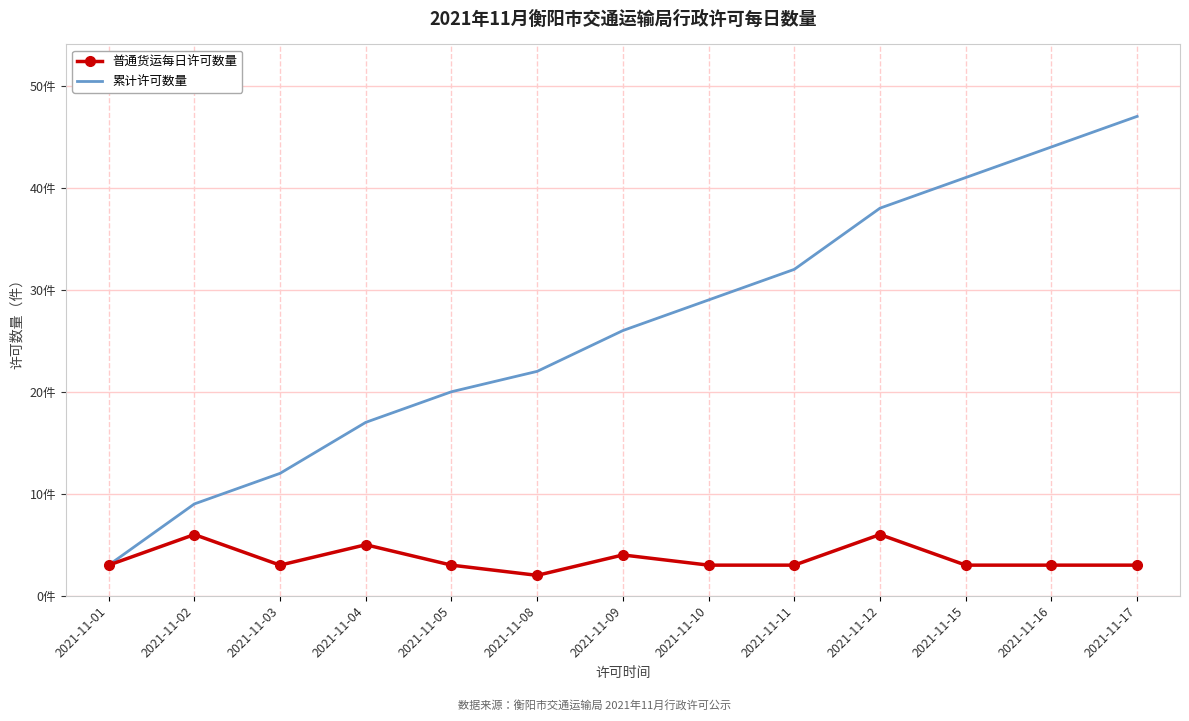

At how many categories does at least one series exceed 4?

12